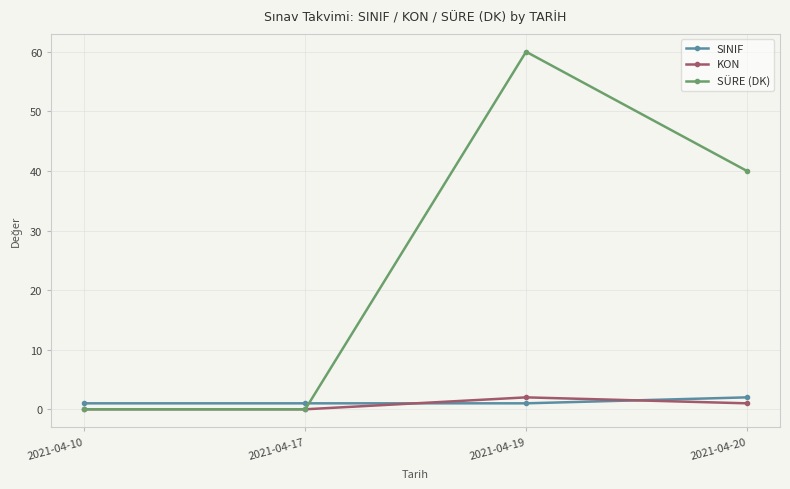

Reading left to right, transcribe all the data shown in this chart.

SINIF: 2021-04-10=1	2021-04-17=1	2021-04-19=1	2021-04-20=2
KON: 2021-04-10=0	2021-04-17=0	2021-04-19=2	2021-04-20=1
SÜRE (DK): 2021-04-10=0	2021-04-17=0	2021-04-19=60	2021-04-20=40